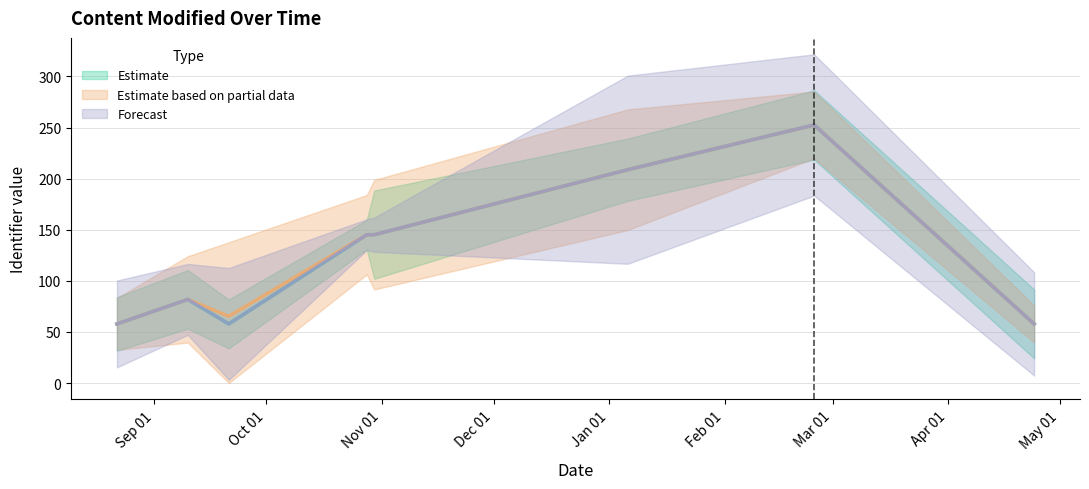

Reading left to right, what are all the values shown in this chart?

Estimate: 2023-08-22=57.8	2023-09-10=81.8	2023-09-21=57.8	2023-10-28=145.1	2023-10-30=145.1	2024-01-06=208.8	2024-02-25=252.6	2024-04-24=57.8
Estimate based on partial data: 2023-08-22=57.8	2023-09-10=81.8	2023-09-21=65.3	2023-10-28=145.1	2023-10-30=145.1	2024-01-06=208.8	2024-02-25=252.6	2024-04-24=57.8
Forecast: 2023-08-22=57.8	2023-09-10=81.8	2023-09-21=57.8	2023-10-28=145.1	2023-10-30=145.1	2024-01-06=208.8	2024-02-25=252.6	2024-04-24=57.8